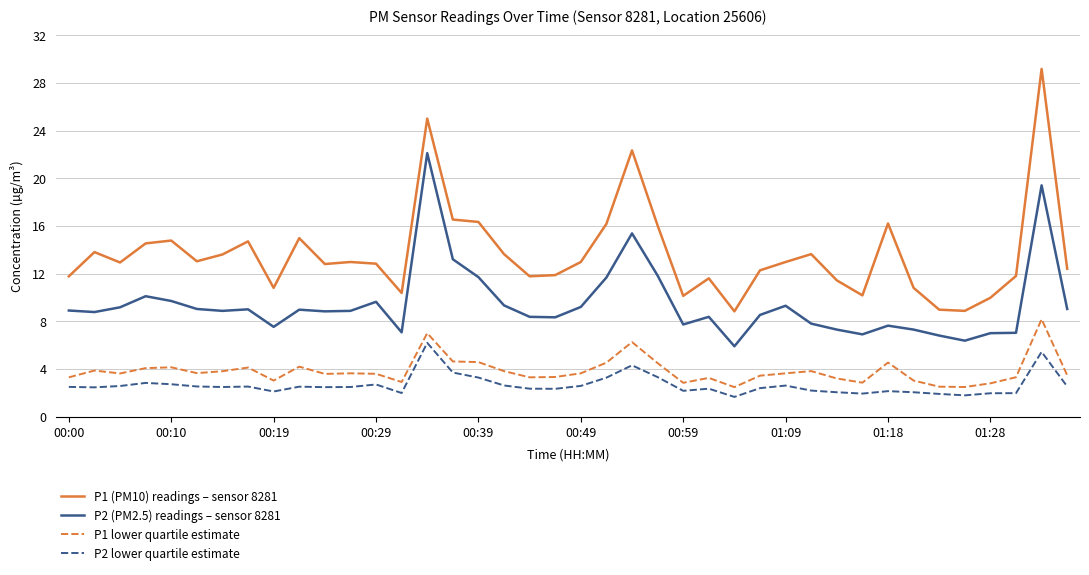

In P2 lower quartile estimate, how many points are lower than both neighbors (excluding endpoints)?

10